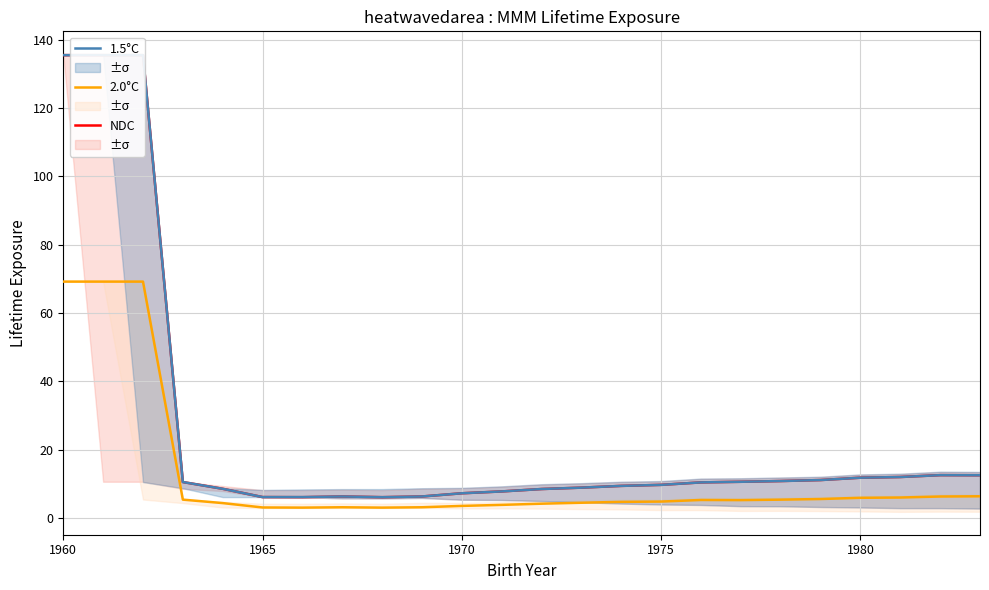

What is the average value of the 1.5°C series?

25.0